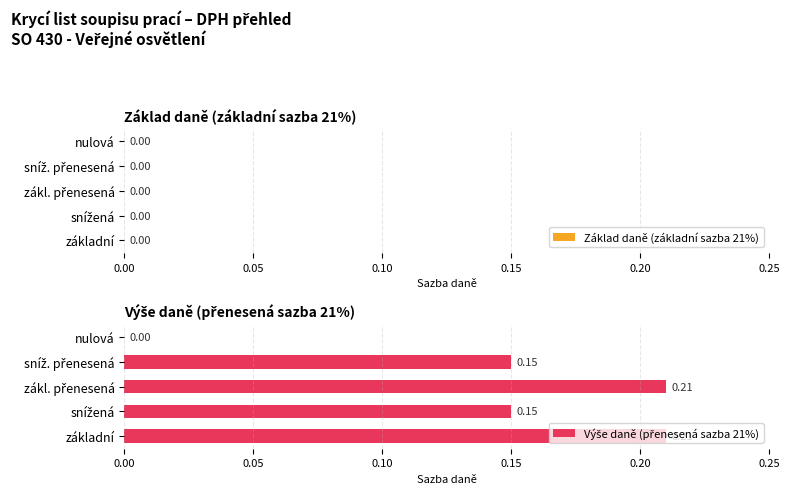

Where is the data nearest to the value 0?

nulová